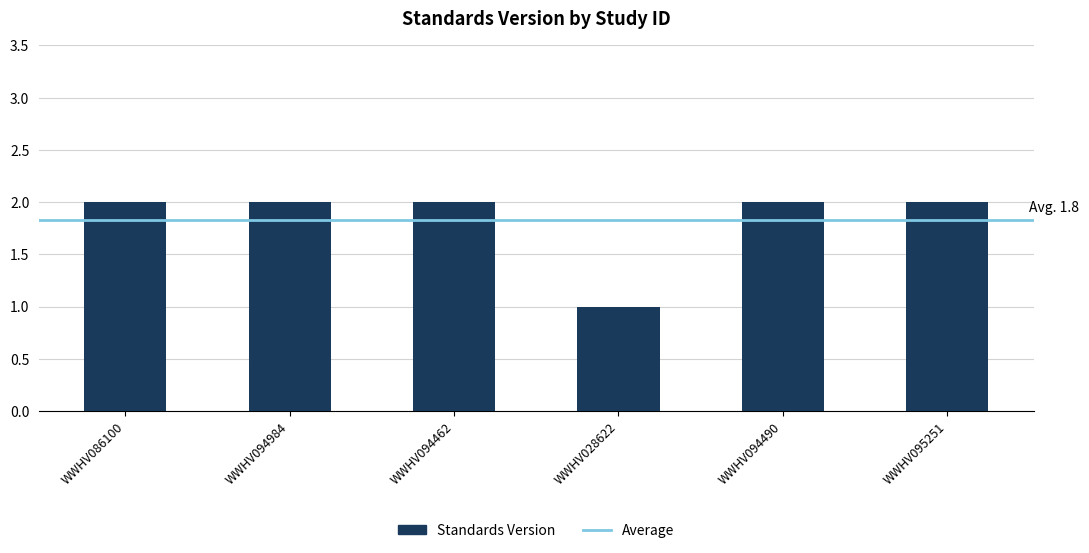

What is the average value?

2